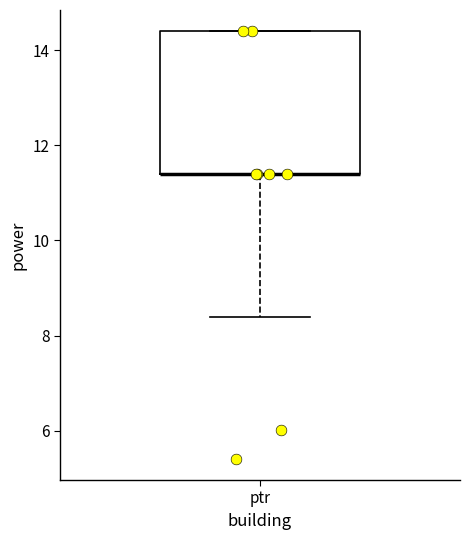

Read this box plot against the y-axis: the position of the median line, the range covered by the box, and the ends of both whiskers. The values are not printed on the chart, so give them approximately, as read against the axis.

median 11.4 (drawn on the box's lower edge), box 11.4 to 14.4, whiskers 8.4 to 14.4